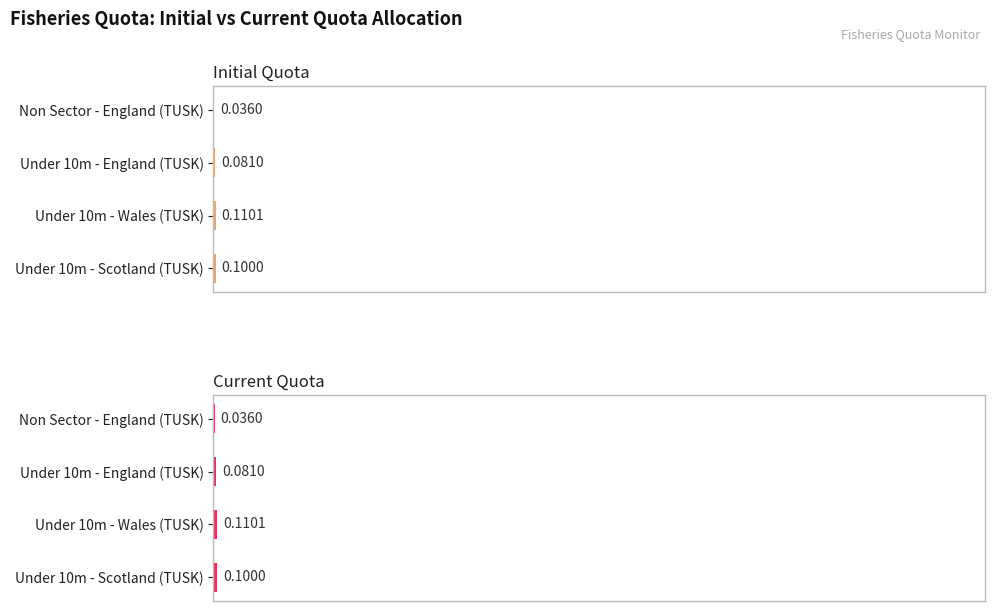

What is the greatest value displayed?

0.7